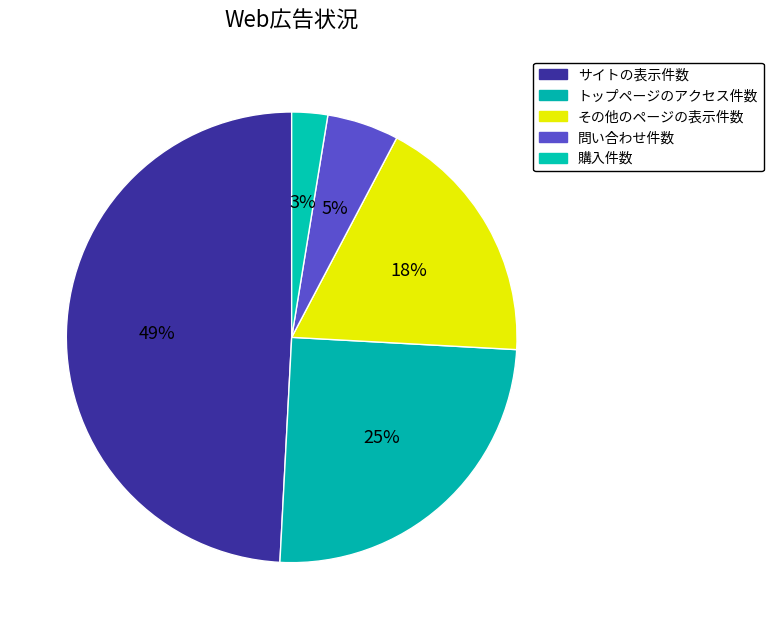

To the nearest percent, what percentage of the pie is その他のページの表示件数?

18%